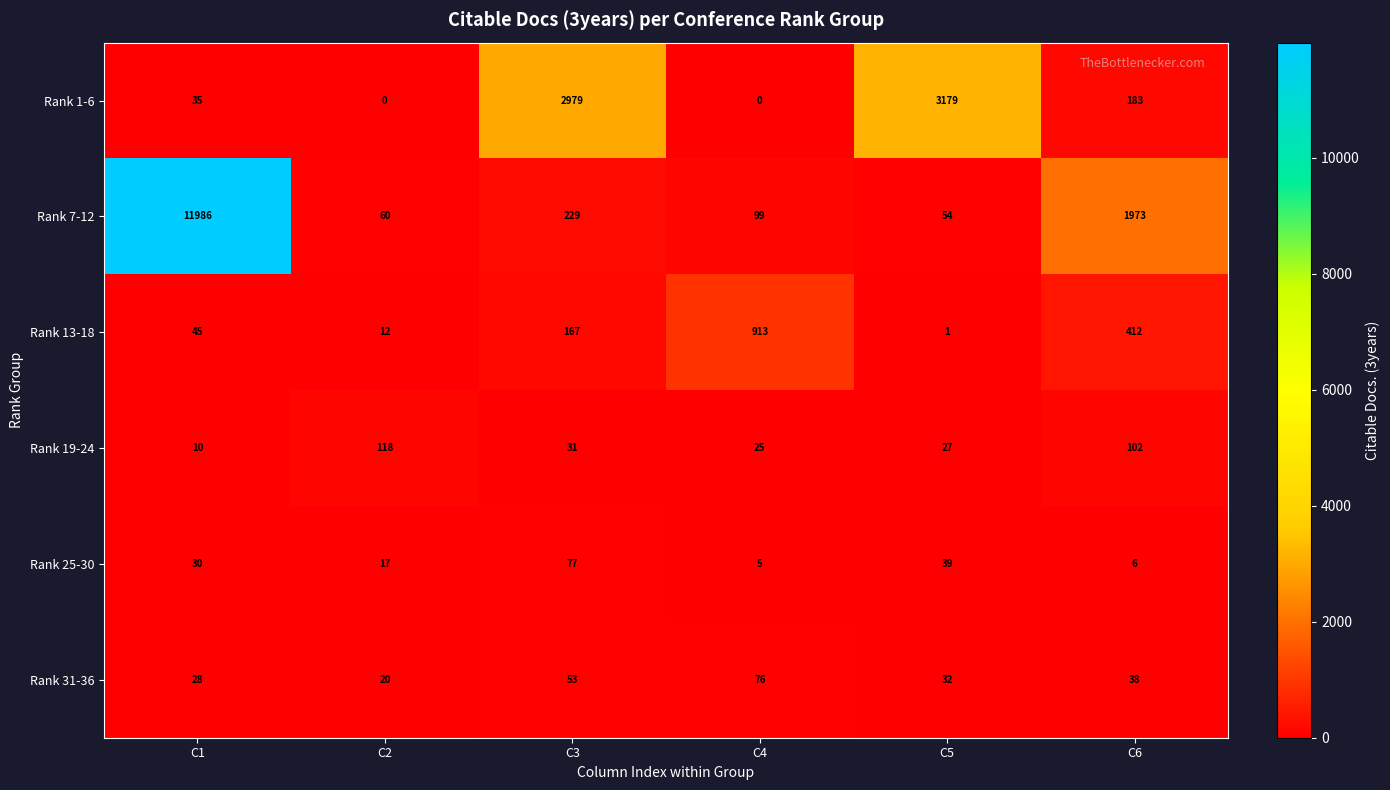

What is the total value across all series at C3?

3536